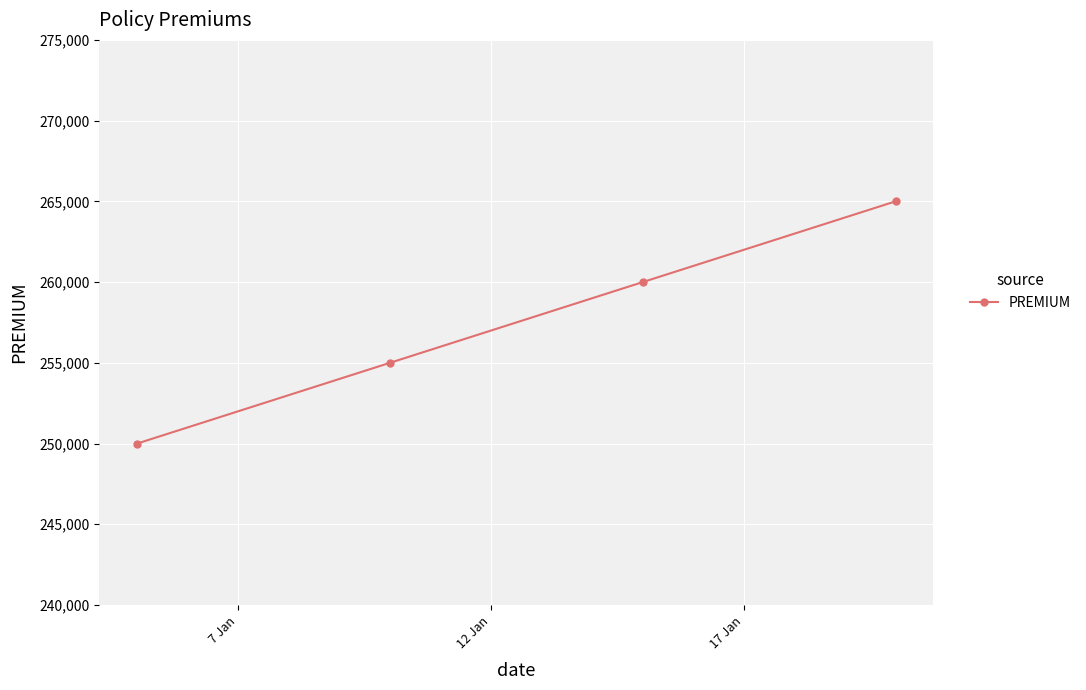

What is the difference between the maximum and minimum values?

15000